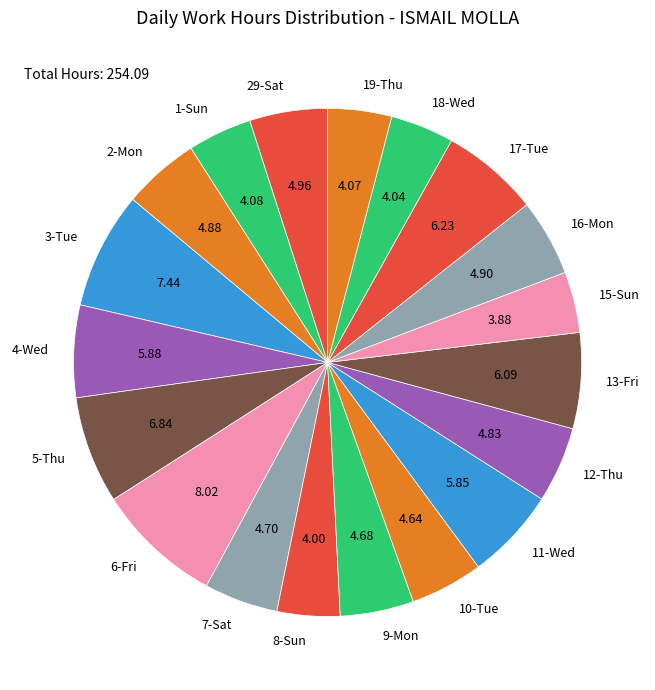

Is there a majority slice in this chart?

No